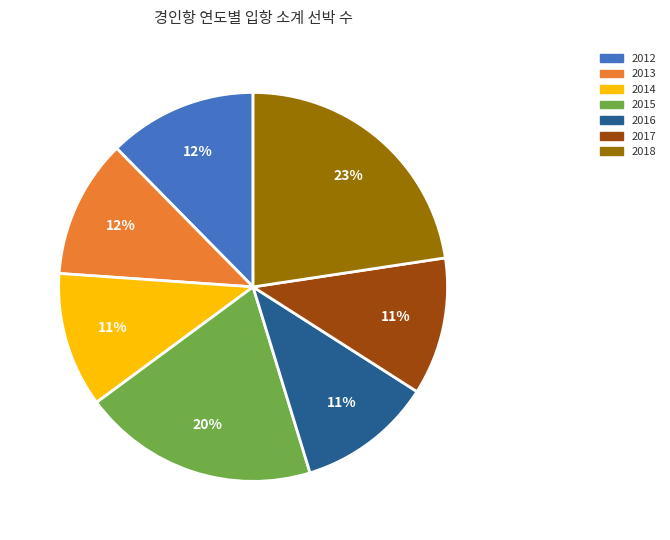

Which category has the biggest portion of the pie?

2018